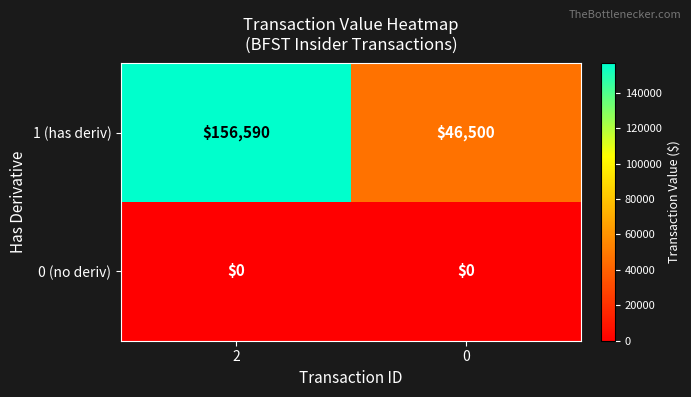

At how many categories does at least one series exceed 136435?

1